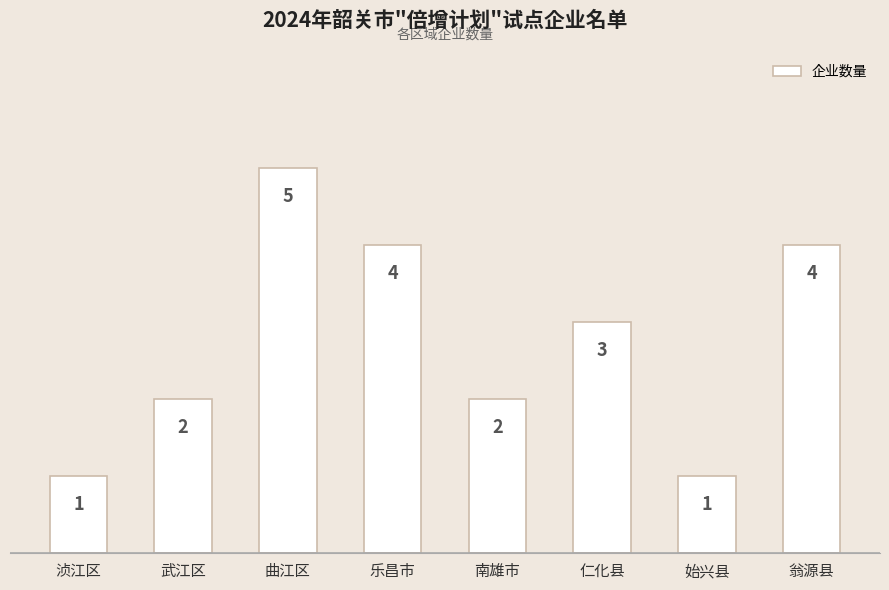

What is the smallest value displayed?

1